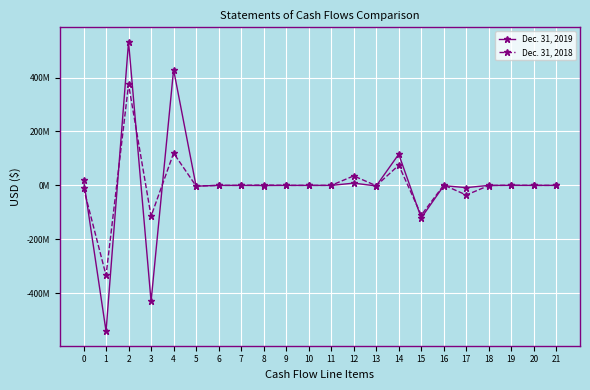

What is the difference between the maximum and minimum values in the Dec. 31, 2018 series?

708648006